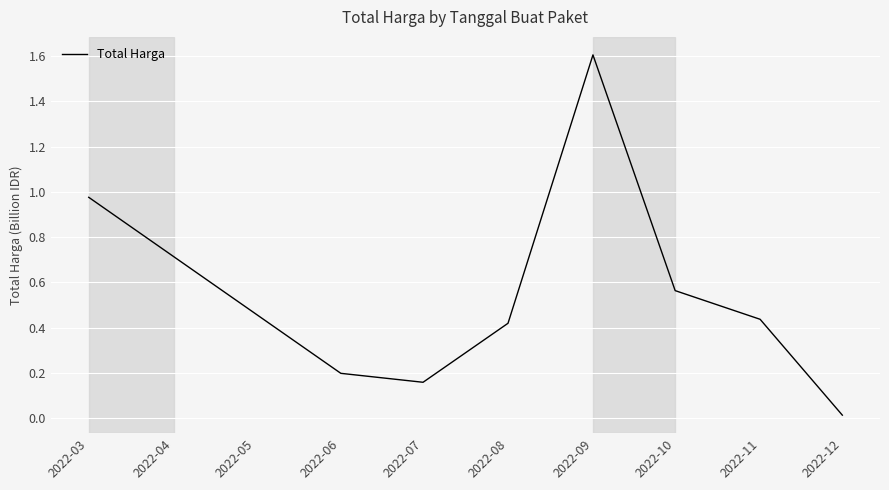

Which category has the highest value across all series?

2022-09